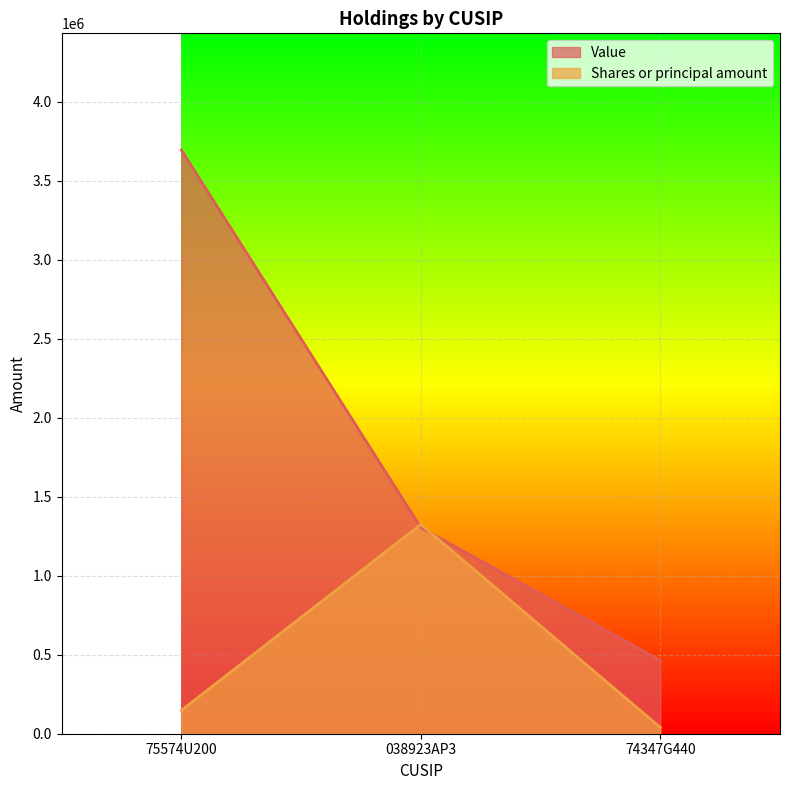

The Value series shows 5244653 at 75574U200. True or false?

False